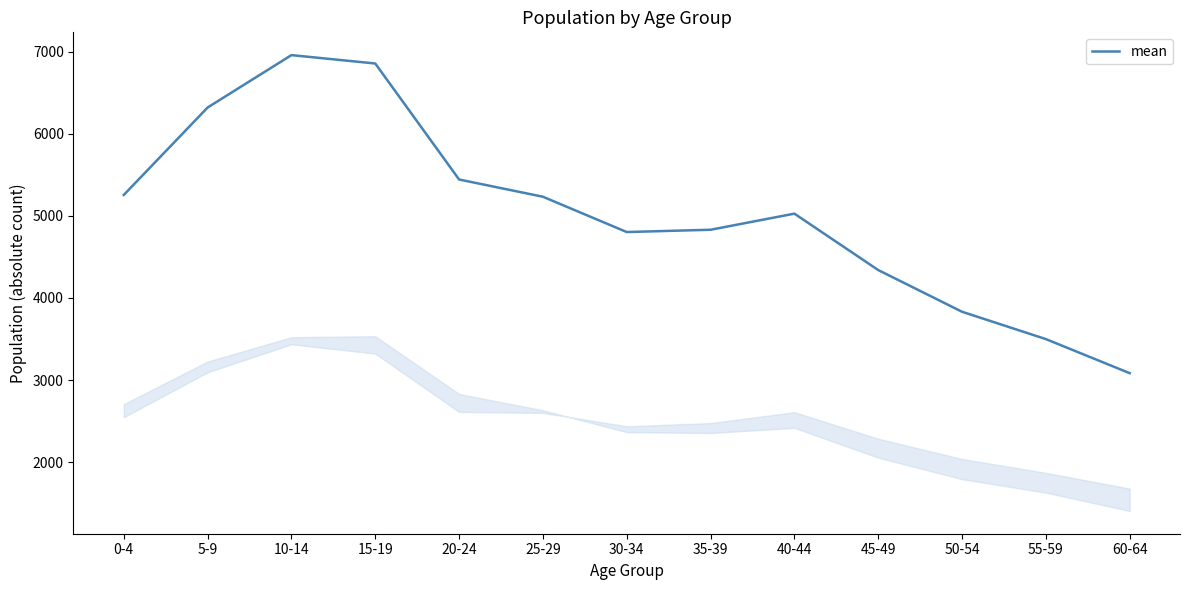

What value does the data have at 45-49, to the nearest 10?

4340